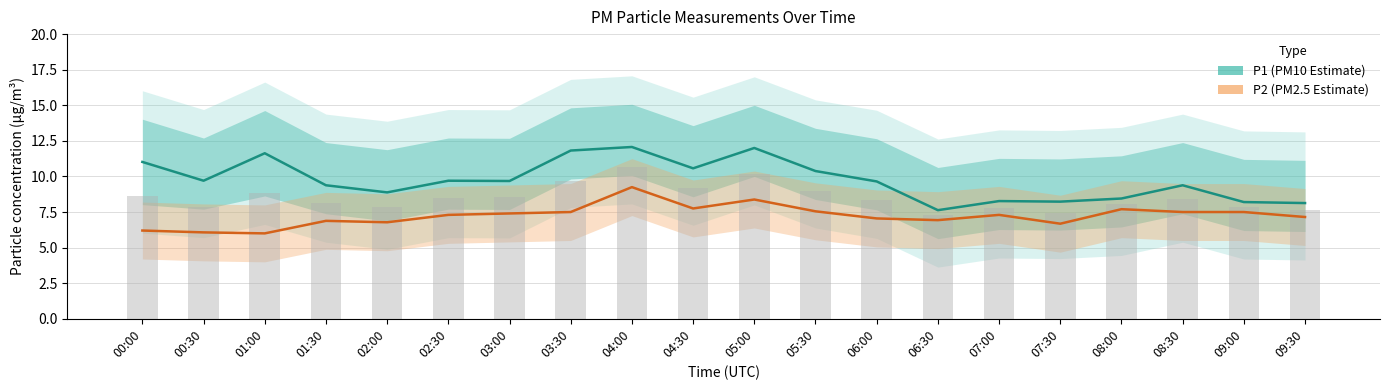

Reading left to right, transcribe all the data shown in this chart.

P1 (PM10 Estimate): 00:00=11.0	00:30=9.7	01:00=11.6	01:30=9.4	02:00=8.9	02:30=9.7	03:00=9.7	03:30=11.8	04:00=12.1	04:30=10.6	05:00=12.0	05:30=10.4	06:00=9.7	06:30=7.6	07:00=8.3	07:30=8.2	08:00=8.4	08:30=9.4	09:00=8.2	09:30=8.1
P2 (PM2.5 Estimate): 00:00=6.2	00:30=6.1	01:00=6.0	01:30=6.9	02:00=6.8	02:30=7.3	03:00=7.4	03:30=7.5	04:00=9.2	04:30=7.8	05:00=8.4	05:30=7.5	06:00=7.0	06:30=6.9	07:00=7.3	07:30=6.7	08:00=7.7	08:30=7.5	09:00=7.5	09:30=7.2